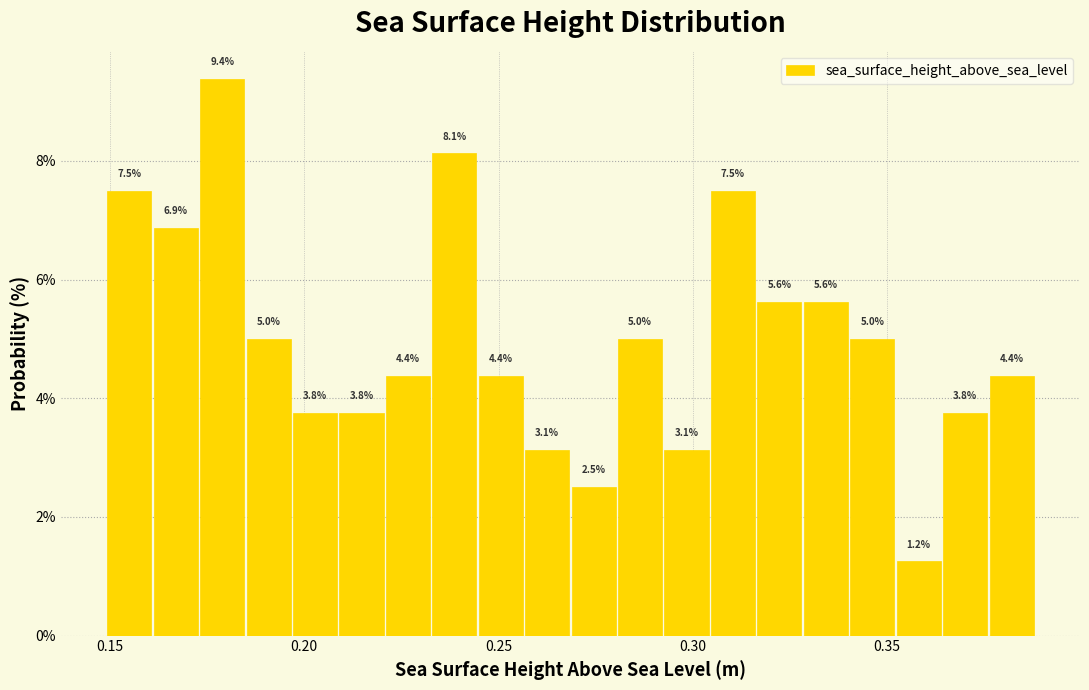

Around what value on the x-axis is the tallest bar? Give the approximate position of its centre, as read against the axis.

0.180